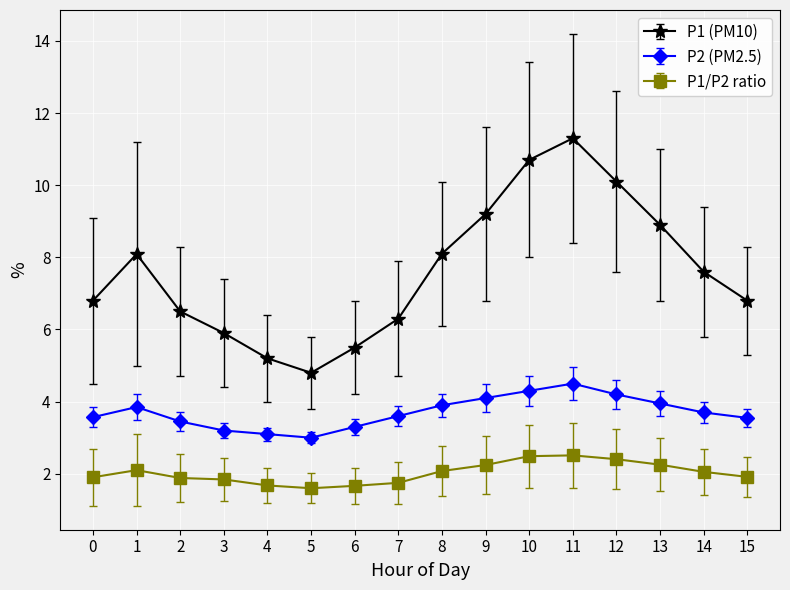

True or false: P1/P2 ratio has more than 1 interior local peaks.

True